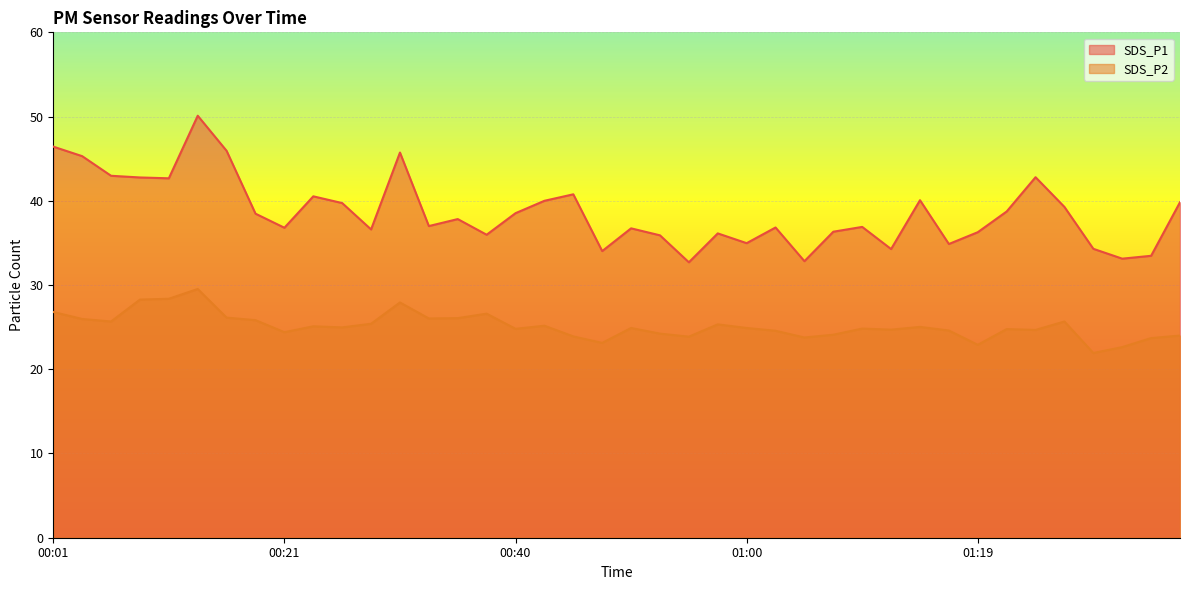

Reading left to right, transcribe all the data shown in this chart.

SDS_P1: 00:01=46.4	00:04=45.3	00:06=43.0	00:09=42.8	00:11=42.7	00:14=50.1	00:16=45.9	00:18=38.5	00:21=36.8	00:23=40.5	00:26=39.7	00:28=36.6	00:31=45.7	00:33=37.0	00:36=37.8	00:38=36.0	00:40=38.5	00:43=40.0	00:45=40.8	00:48=34.0	00:50=36.7	00:53=35.9	00:55=32.7	00:57=36.1	01:00=35.0	01:02=36.8	01:05=32.8	01:07=36.3	01:10=36.9	01:12=34.3	01:15=40.1	01:17=34.9	01:19=36.3	01:22=38.7	01:24=42.8	01:27=39.3	01:29=34.3	01:32=33.1	01:34=33.5	01:37=39.8
SDS_P2: 00:01=26.8	00:04=26.0	00:06=25.7	00:09=28.3	00:11=28.4	00:14=29.5	00:16=26.1	00:18=25.8	00:21=24.4	00:23=25.1	00:26=25.0	00:28=25.4	00:31=27.9	00:33=26.0	00:36=26.1	00:38=26.6	00:40=24.8	00:43=25.2	00:45=23.9	00:48=23.1	00:50=24.9	00:53=24.2	00:55=23.9	00:57=25.3	01:00=24.9	01:02=24.6	01:05=23.8	01:07=24.1	01:10=24.8	01:12=24.7	01:15=25.0	01:17=24.6	01:19=22.9	01:22=24.8	01:24=24.7	01:27=25.7	01:29=21.9	01:32=22.6	01:34=23.7	01:37=24.0